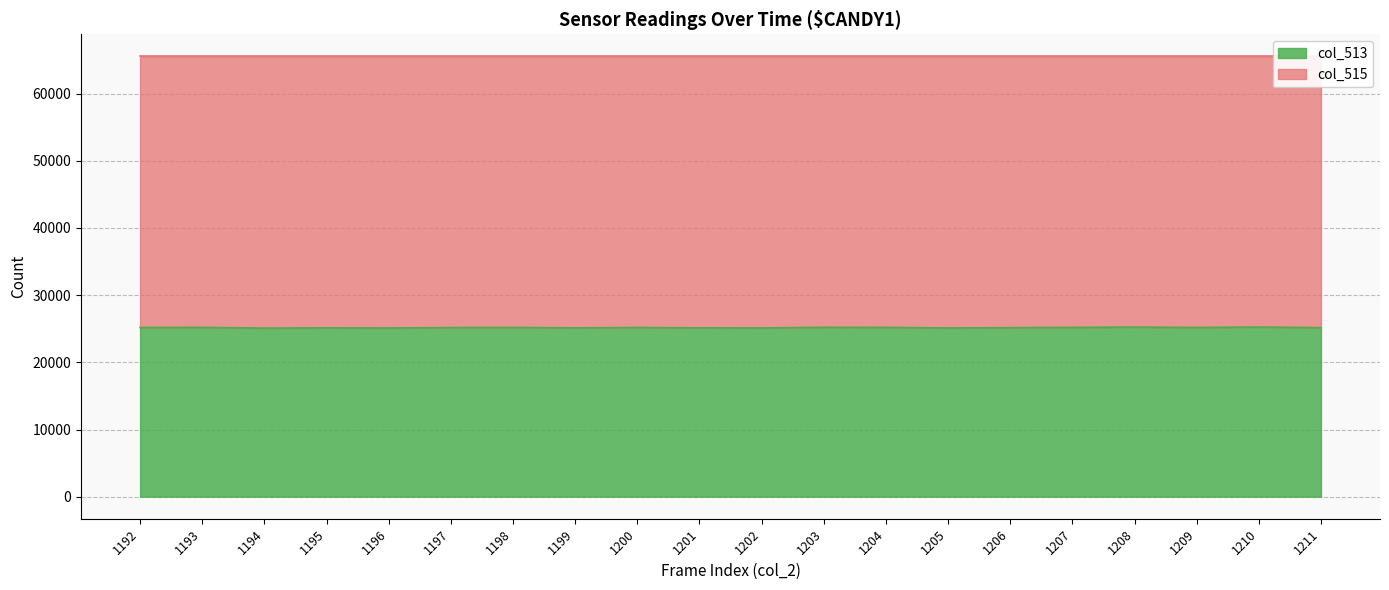

List the labels in order of value, smallest first.

1194, 1196, 1205, 1202, 1195, 1199, 1201, 1211, 1206, 1197, 1200, 1192, 1209, 1198, 1207, 1193, 1204, 1203, 1208, 1210